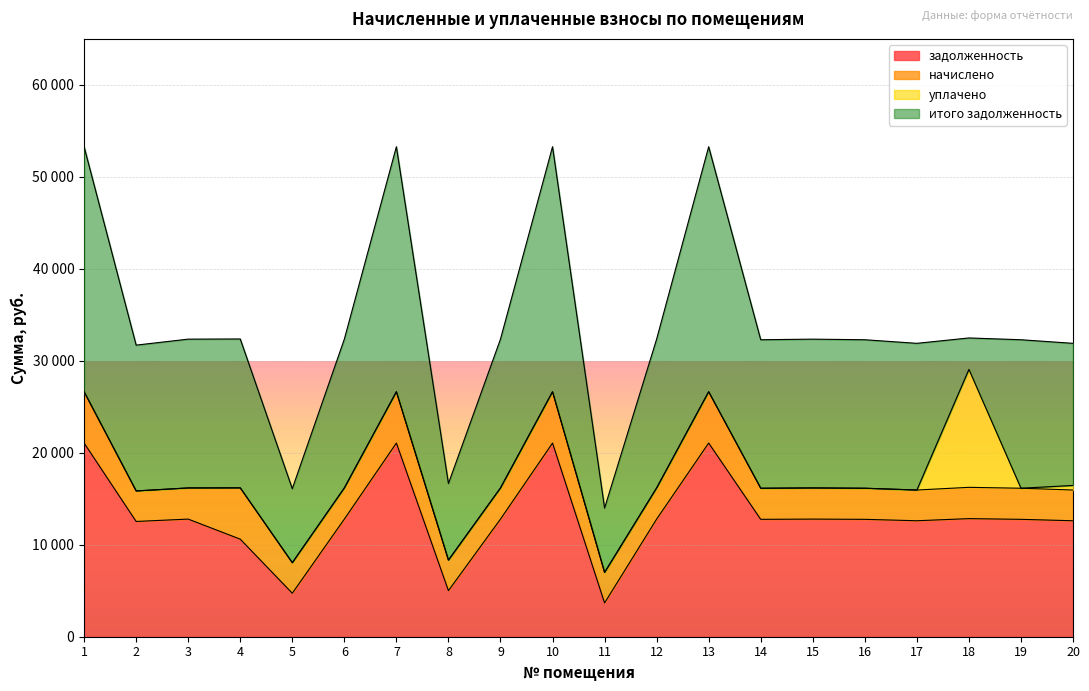

Where is the first local maximum for уплачено?

18